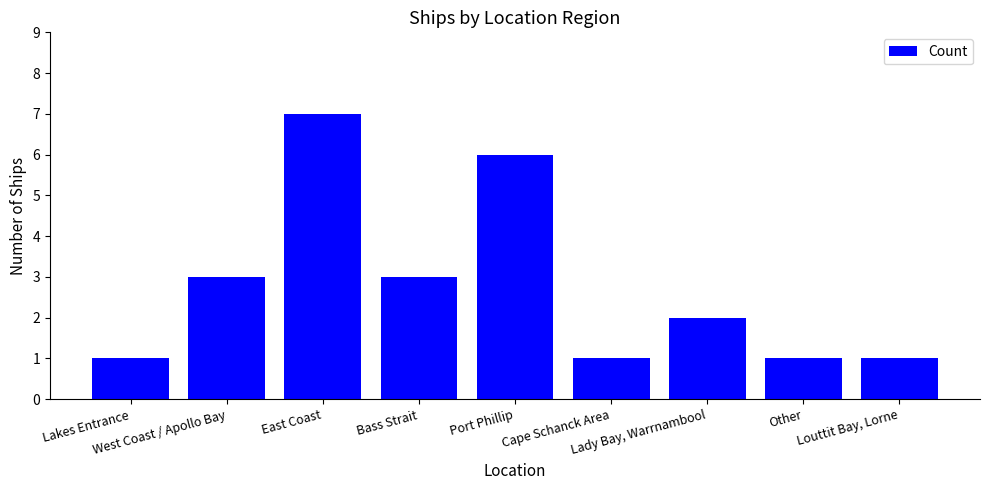

What is the average value?

3